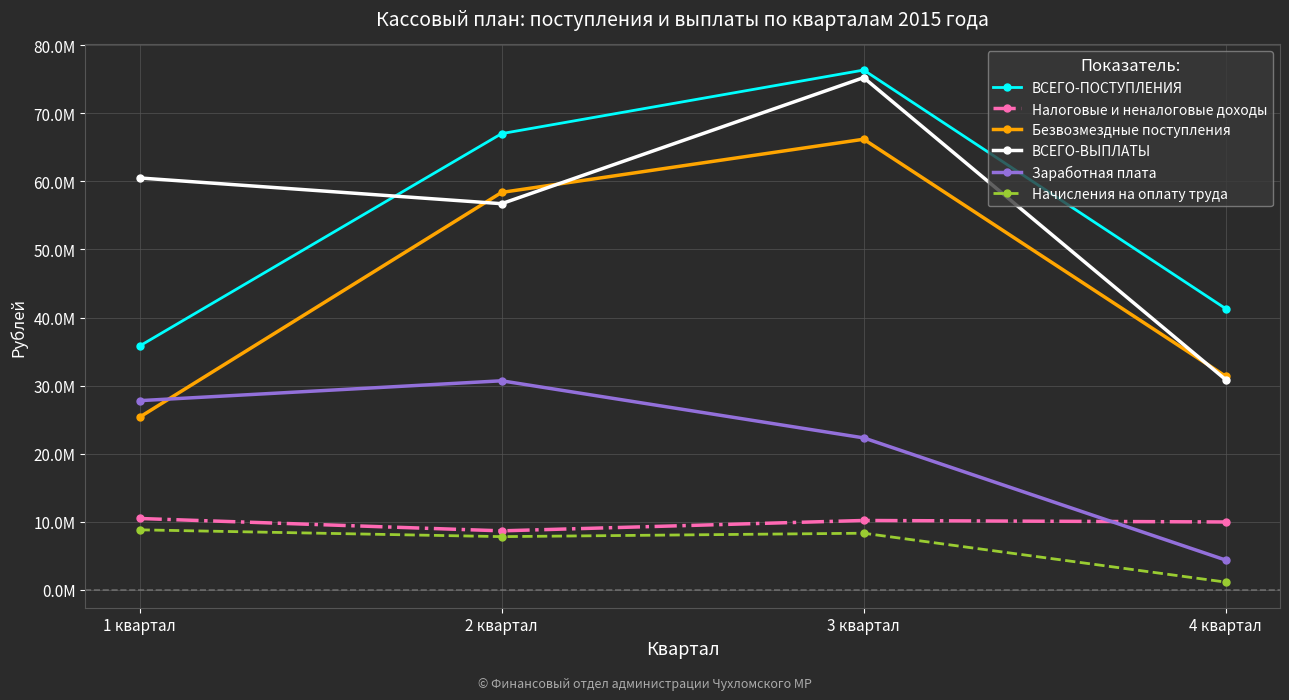

True or false: Начисления на оплату труда and Безвозмездные поступления intersect in this chart.

False